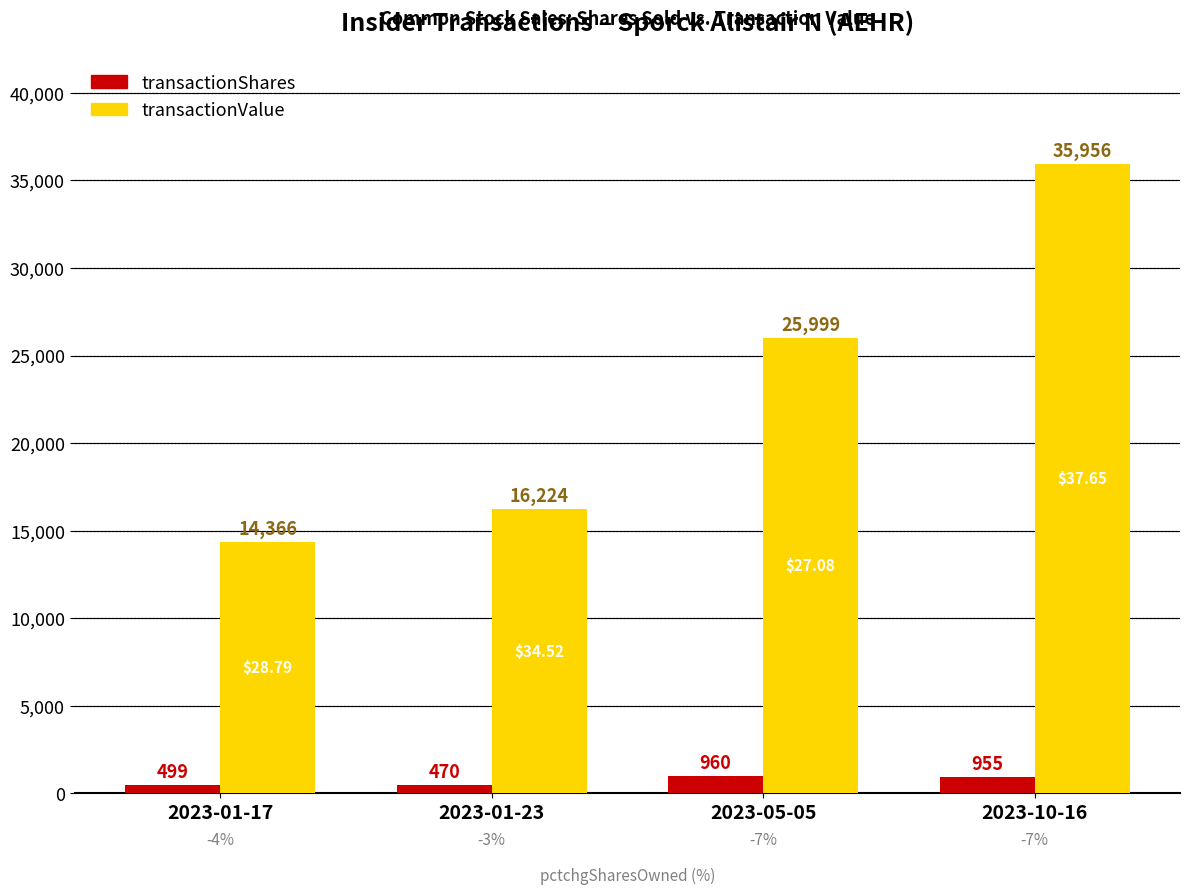

Is it true that transactionValue equals 35956 at 2023-10-16?

True